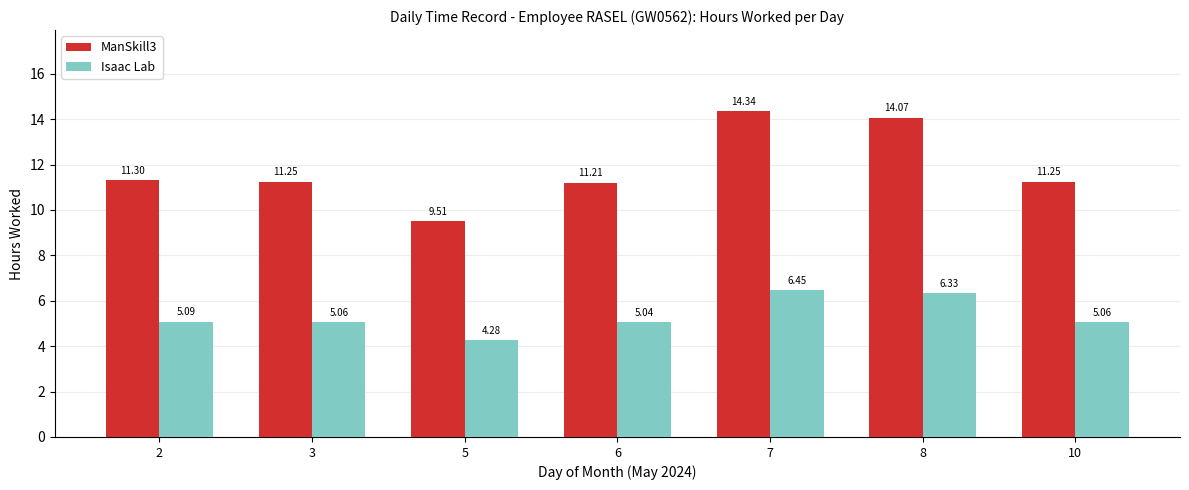

What is the difference between the Isaac Lab values at 3 and 5?

0.8